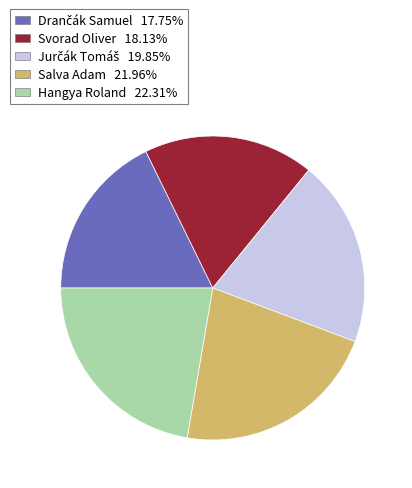

Is the sum of Salva Adam and Svorad Oliver greater than half?

No